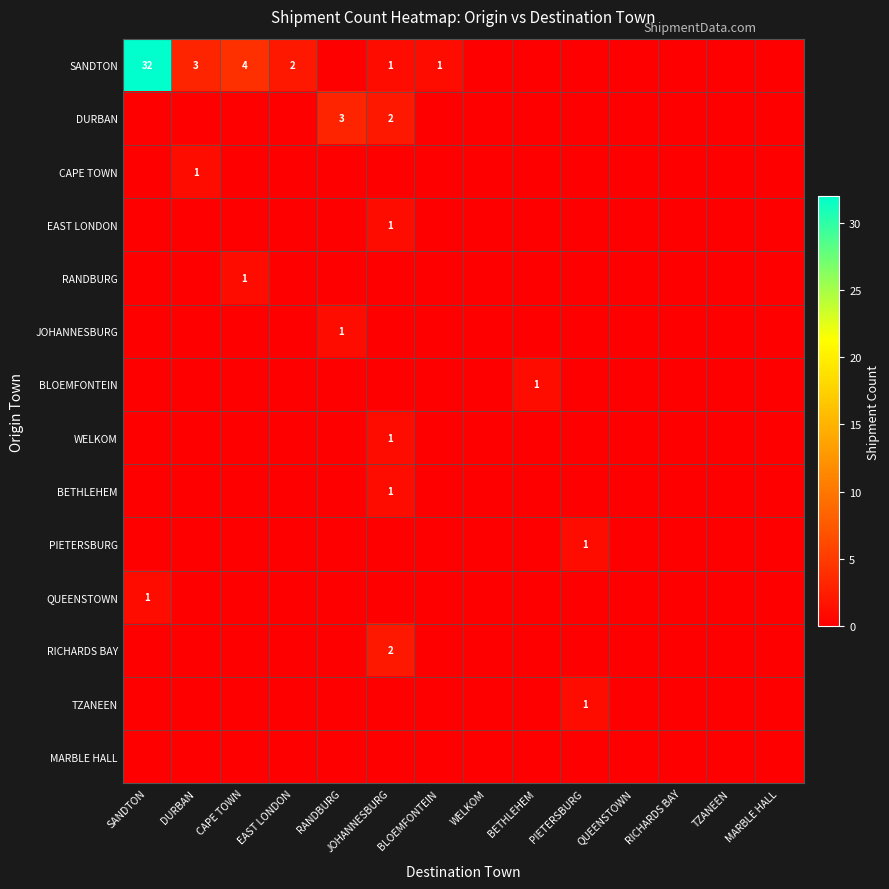

The value of DURBAN at DURBAN is 2. True or false?

False